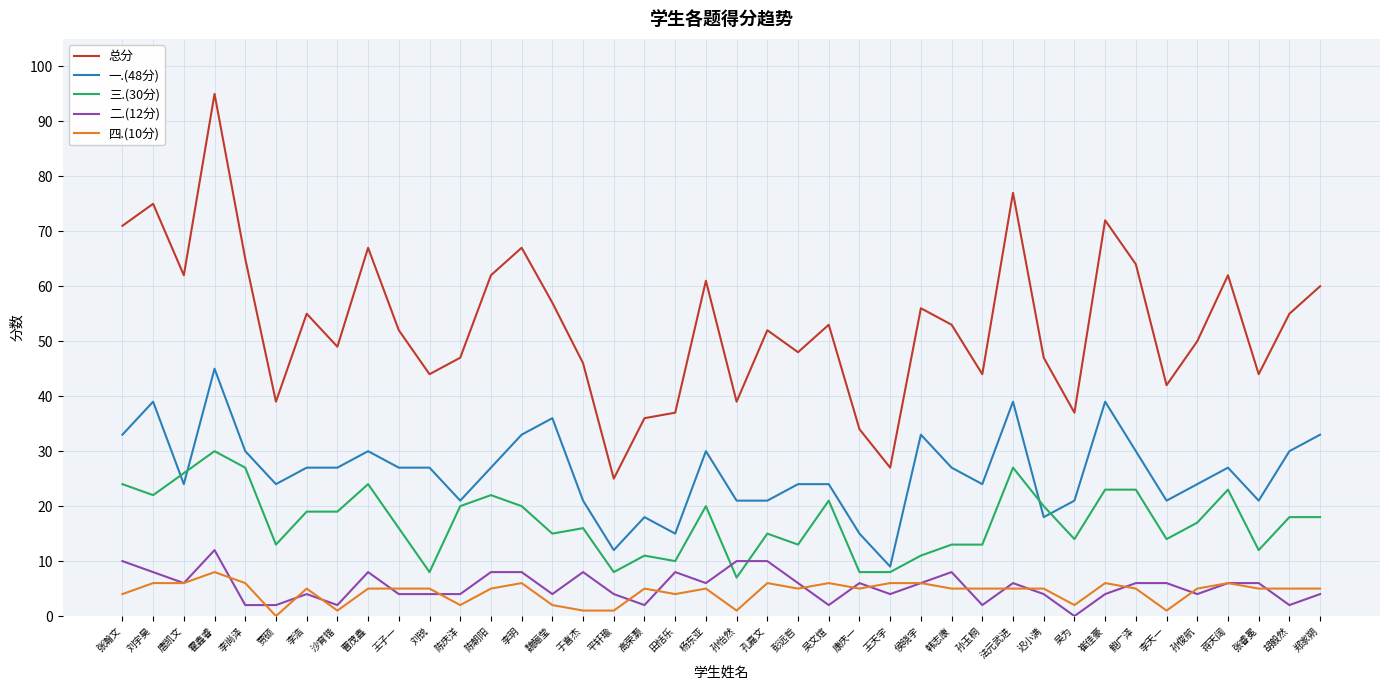

Is it true that 一.(48分) equals 39 at 法元武进?

True